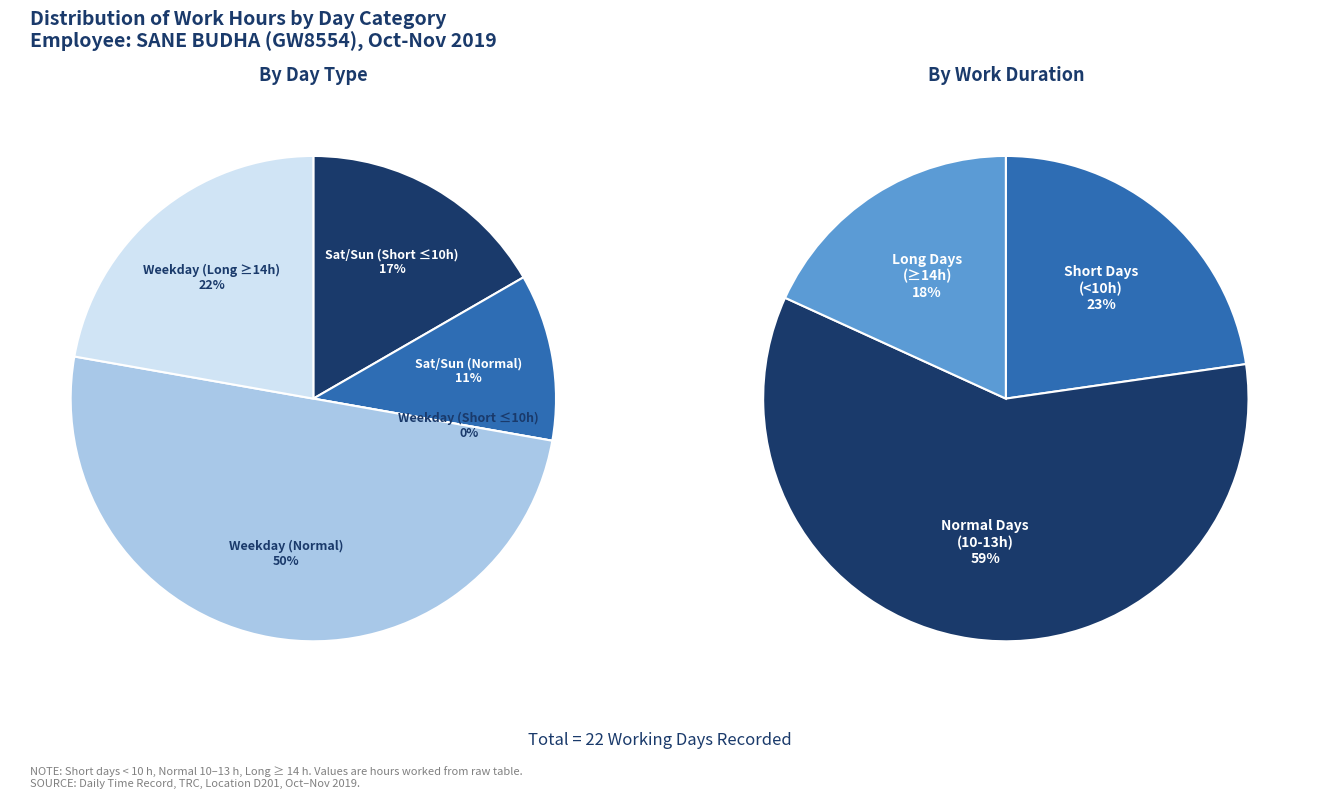

Does 18-Mon represent more than half of the total?

No